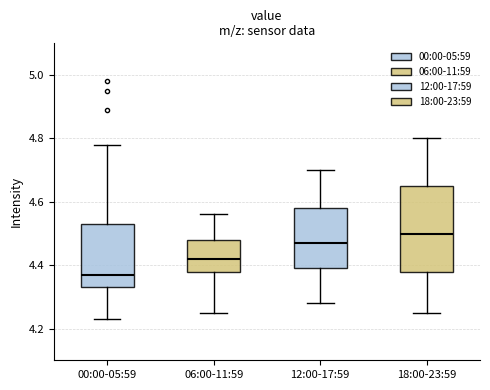

Reading left to right, transcribe this box plot: for each box, give where its median line is, the range the box spans, and where its two whiskers end, as read against the y-axis. The values are not printed on the chart, so give them approximately, as read against the axis.

00:00-05:59: median 4.38, box 4.34 to 4.54, whiskers 4.24 to 4.78
06:00-11:59: median 4.42, box 4.38 to 4.48, whiskers 4.26 to 4.56
12:00-17:59: median 4.48, box 4.40 to 4.58, whiskers 4.28 to 4.70
18:00-23:59: median 4.50, box 4.38 to 4.66, whiskers 4.26 to 4.80